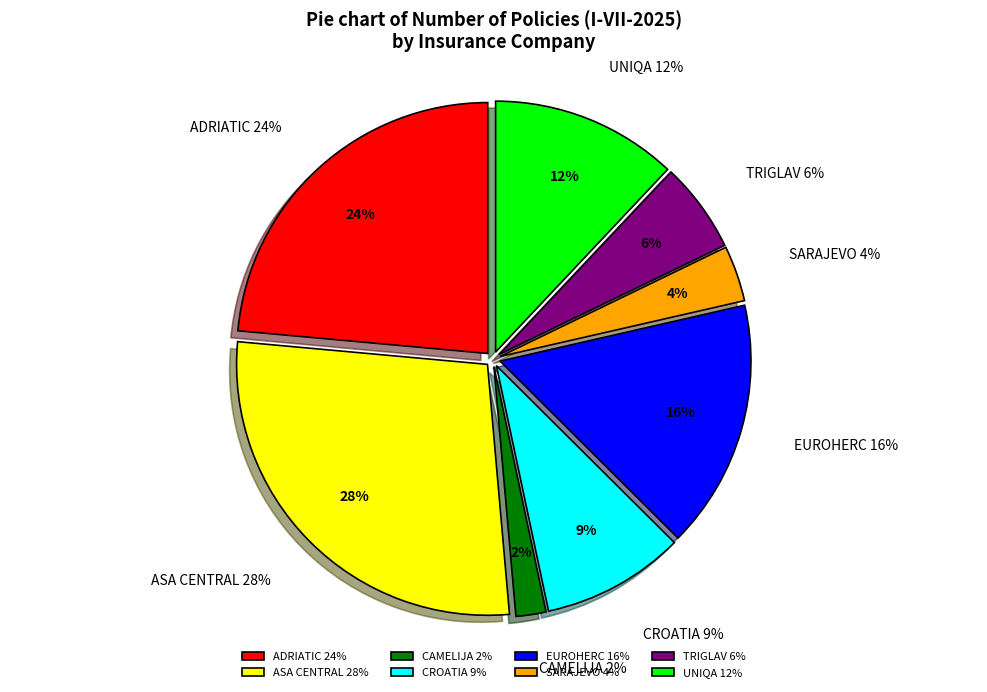

Does SARAJEVO account for over 50% of the chart?

No